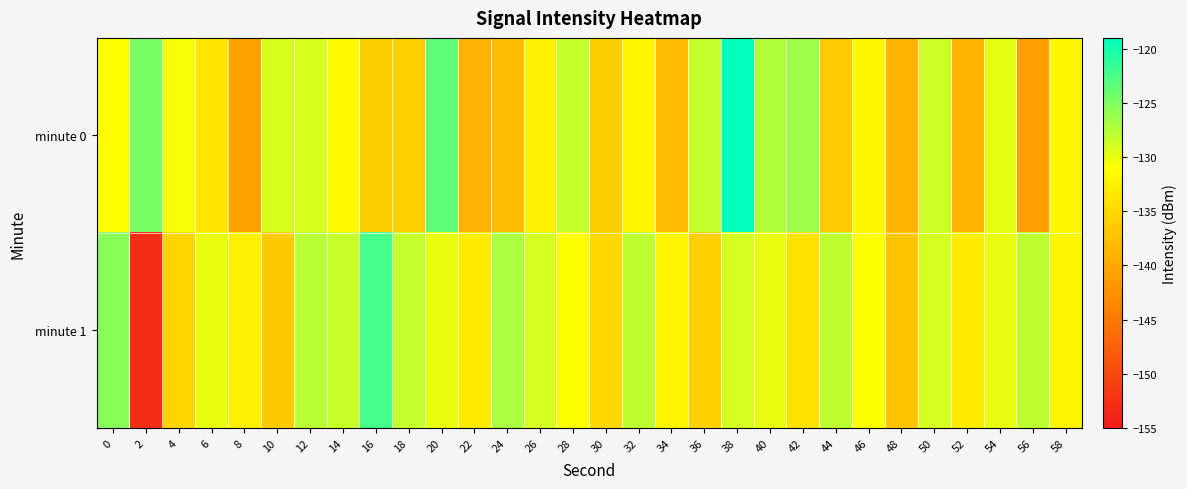

How many series are shown in this chart?

2